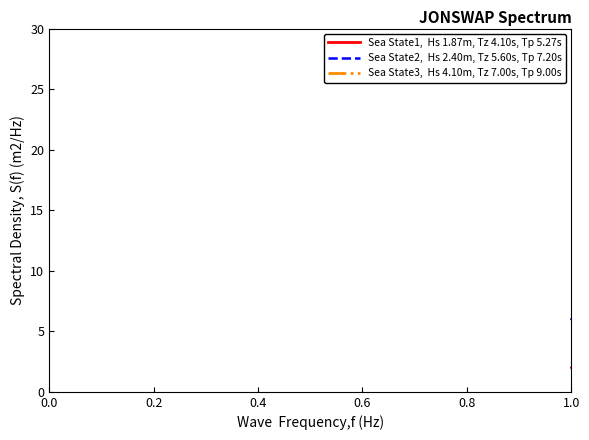

What is the maximum value for Sea State1,  Hs 1.87m, Tz 4.10s, Tp 5.27s?

9